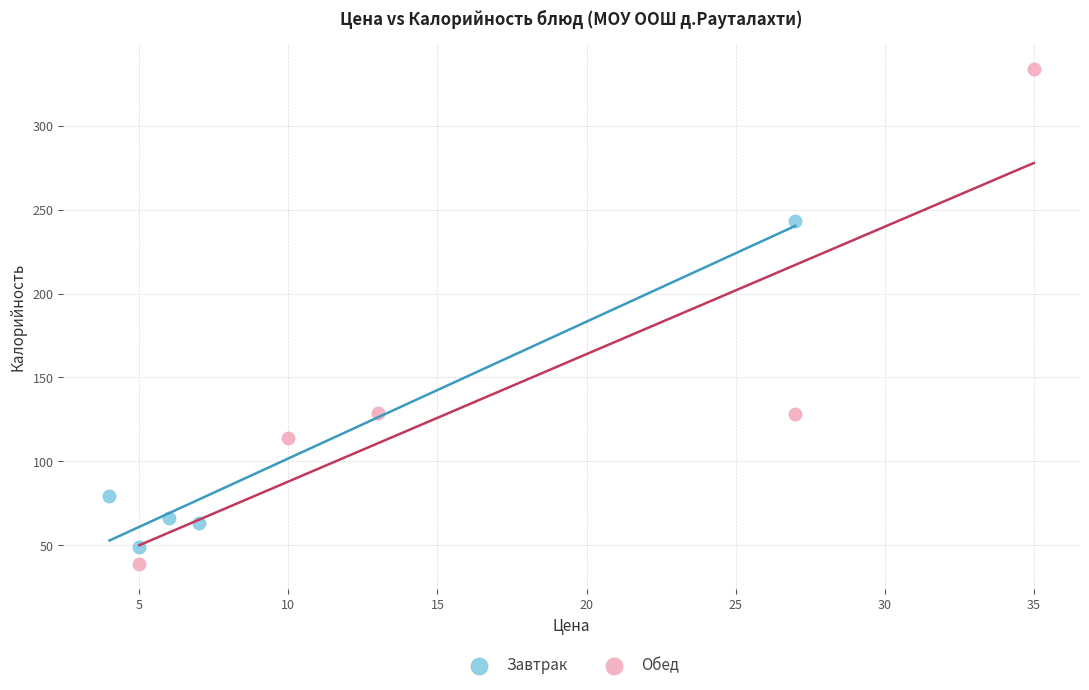

Which series has the largest Y range (max minus min)?

Обед